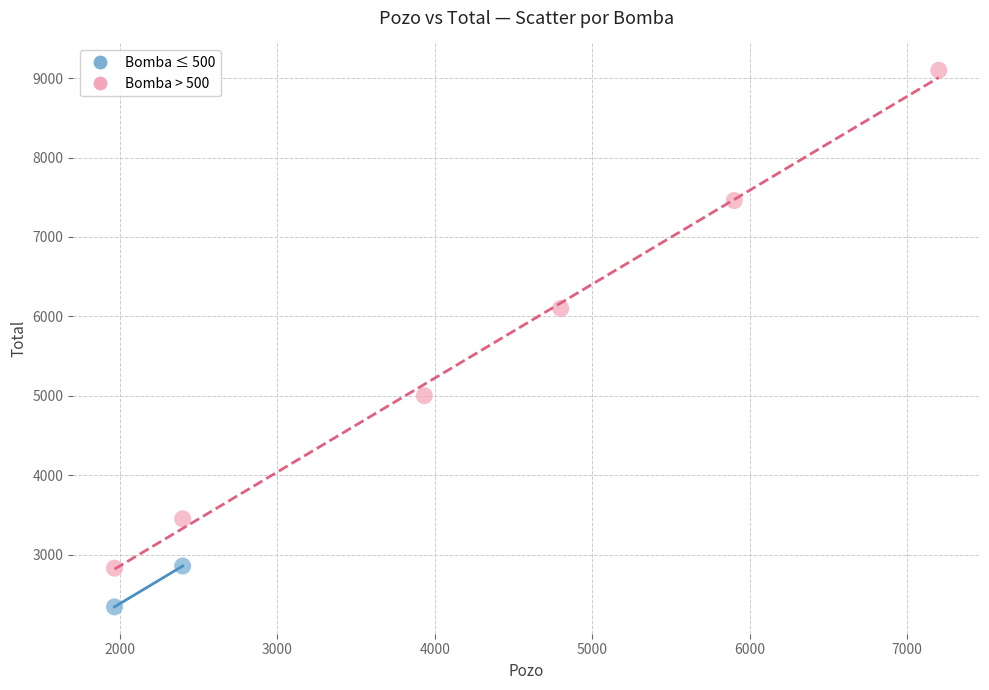

What are all the series names shown in the legend?

Bomba ≤ 500, Bomba > 500